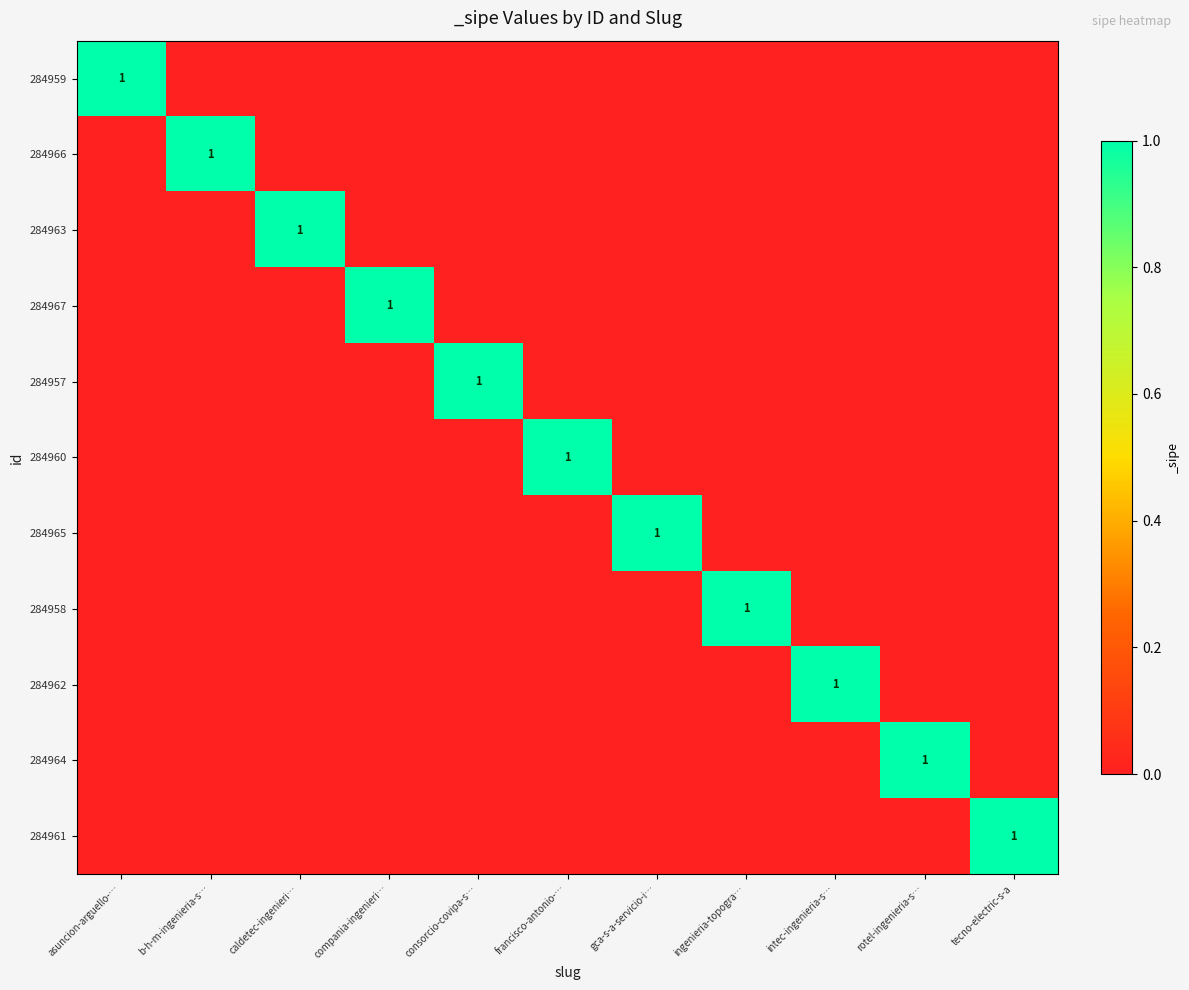

Is it true that 284960 equals -1 at b-h-m-ingenieria-s…?

False